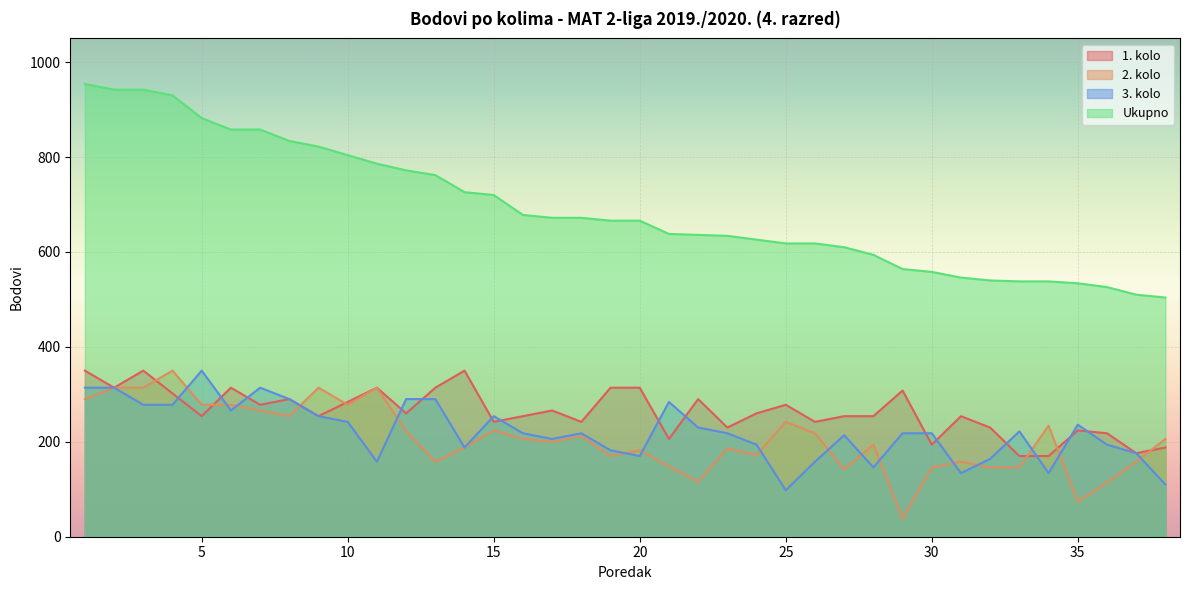

Does the chart display data point markers on the line(s)?

No